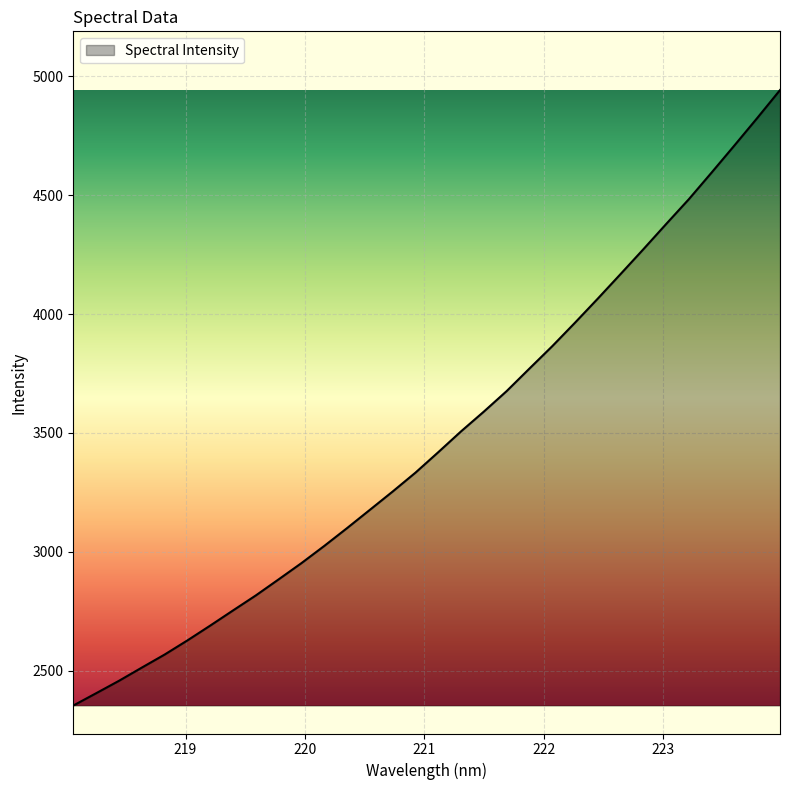

What is the maximum value shown in the chart?

4942.8